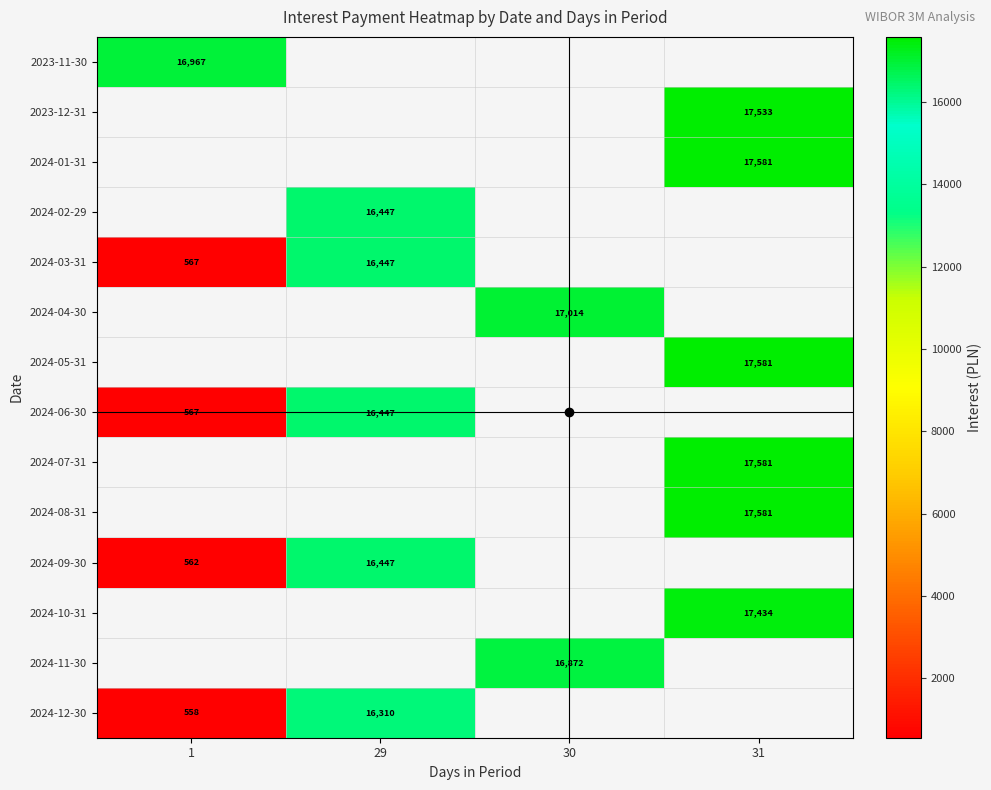

The value of 2024-03-31 at 29 is 16446.6. True or false?

True